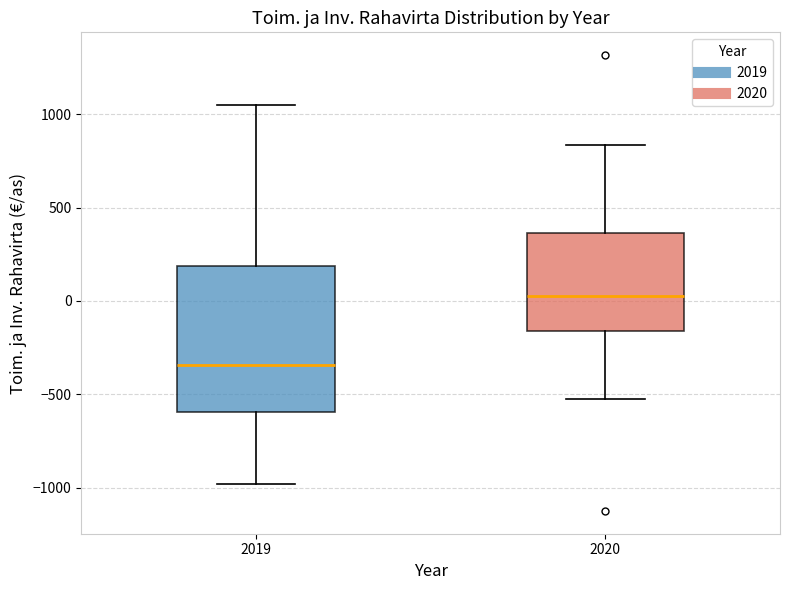

Reading left to right, transcribe this box plot: for each box, give where its median line is, the range the box spans, and where its two whiskers end, as read against the y-axis. The values are not printed on the chart, so give them approximately, as read against the axis.

2019: median -350, box -600 to 200, whiskers -1000 to 1050
2020: median 50, box -150 to 350, whiskers -500 to 850